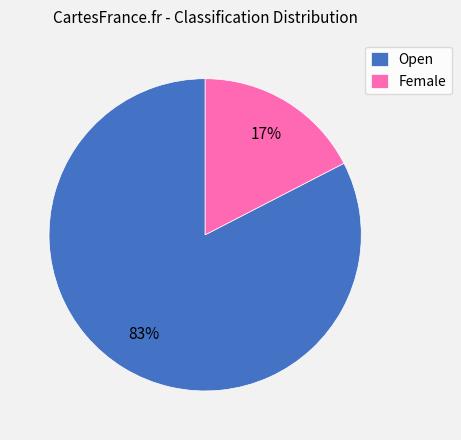

True or false: Open accounts for 89% of the total.

False